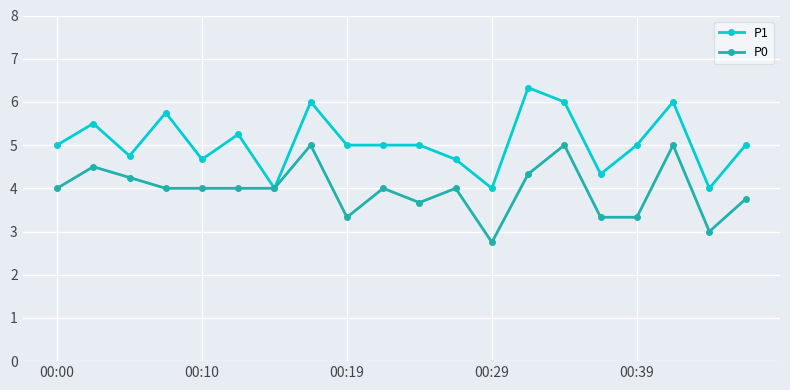

List the series in order of their peak value, lowest first.

P0, P1